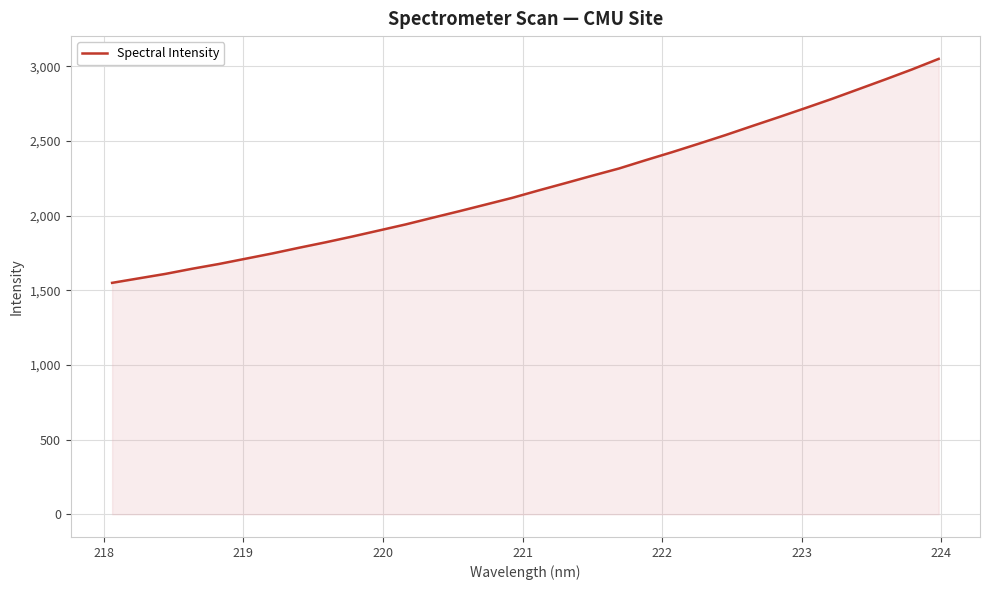

Reading left to right, what are all the values shown in this chart?

1549.8	1579.9	1609.8	1644.3	1676.1	1711.4	1746.6	1784.7	1821.3	1860.0	1900.5	1941.2	1985.5	2029.2	2074.2	2119.3	2169.6	2218.2	2267.6	2315.8	2371.4	2425.6	2482.2	2539.8	2600.3	2659.9	2720.7	2782.6	2847.6	2912.7	2979.5	3050.1